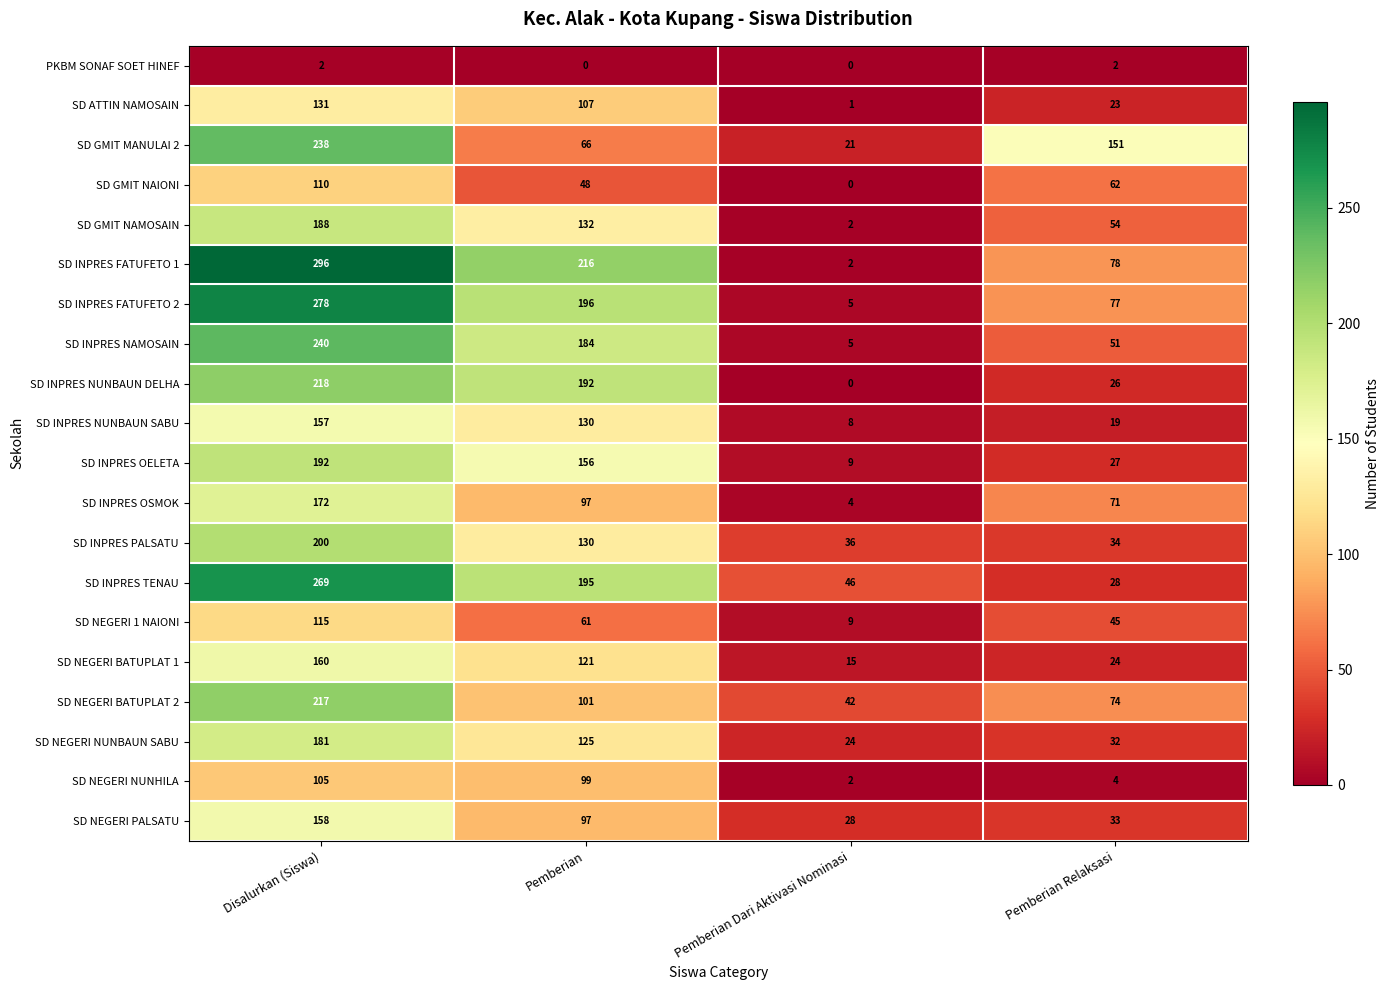

Rank the categories by SD NEGERI PALSATU value from highest to lowest.

Disalurkan (Siswa), Pemberian, Pemberian Relaksasi, Pemberian Dari Aktivasi Nominasi